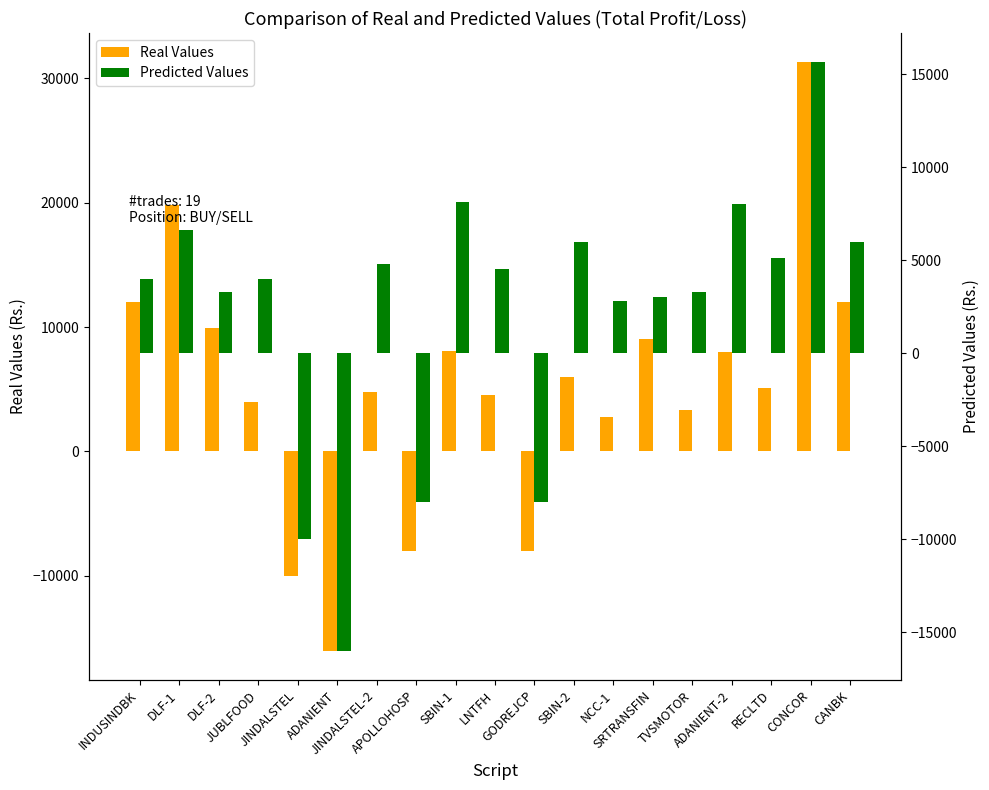

What is the label of the 8th bar from the left?

APOLLOHOSP